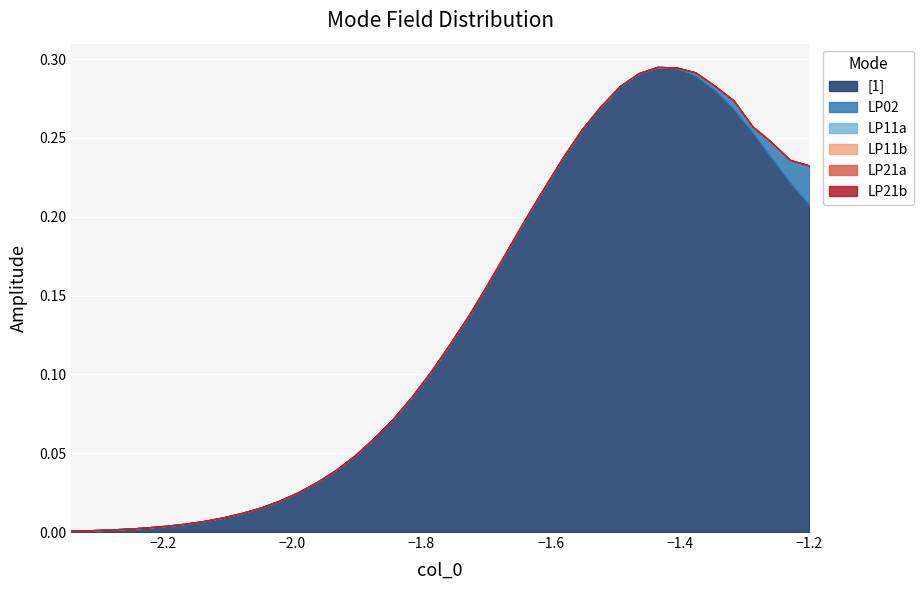

Which series has the largest total across all categories?

[1]